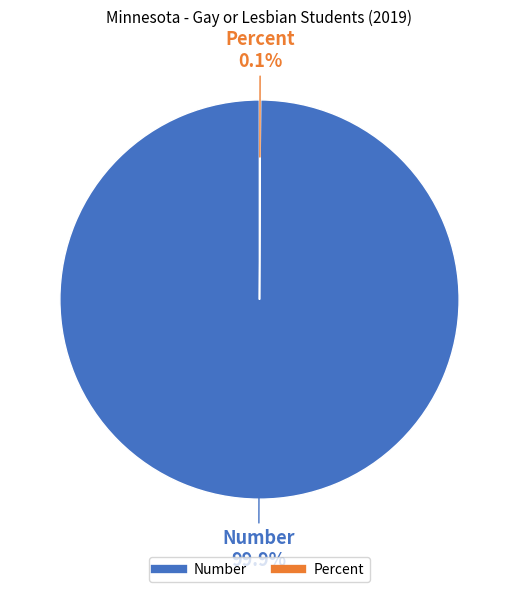

Which slice represents more than half of the pie?

Number